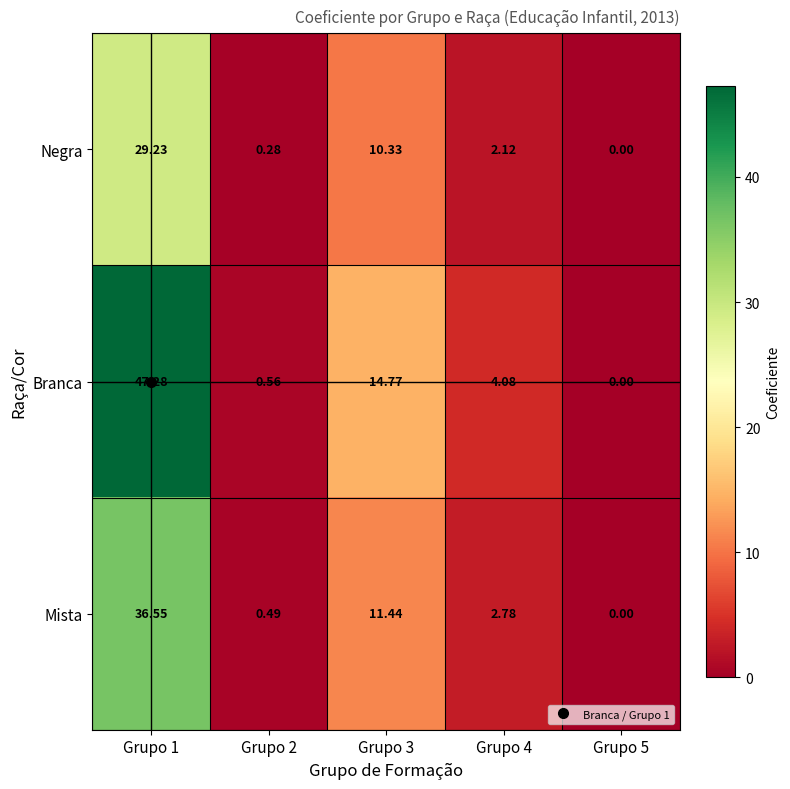

How many values in Mista are above zero?

4